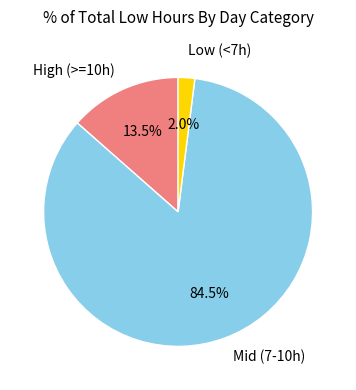

Which slice is the smallest?

Low (<7h)